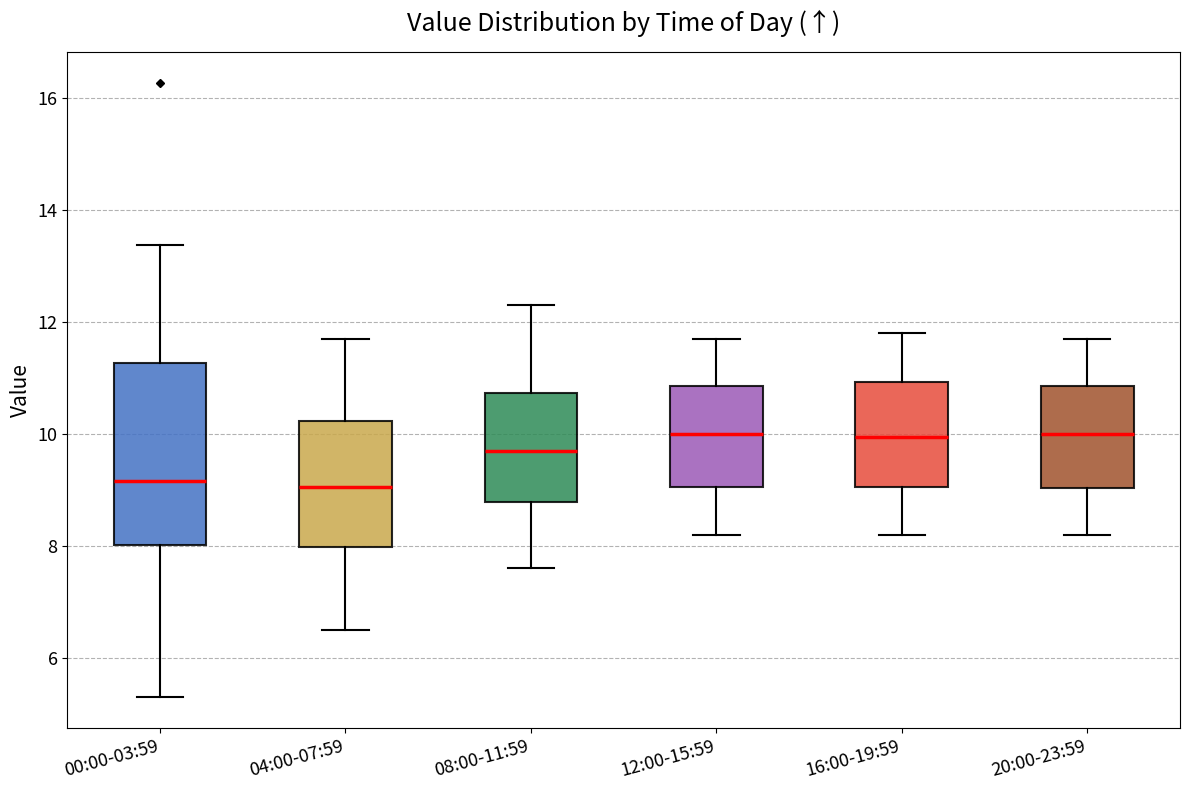

Where is the upper edge of the box for 08:00-11:59 on the y-axis? The values are not printed on the chart, so give them approximately, as read against the axis.

10.8